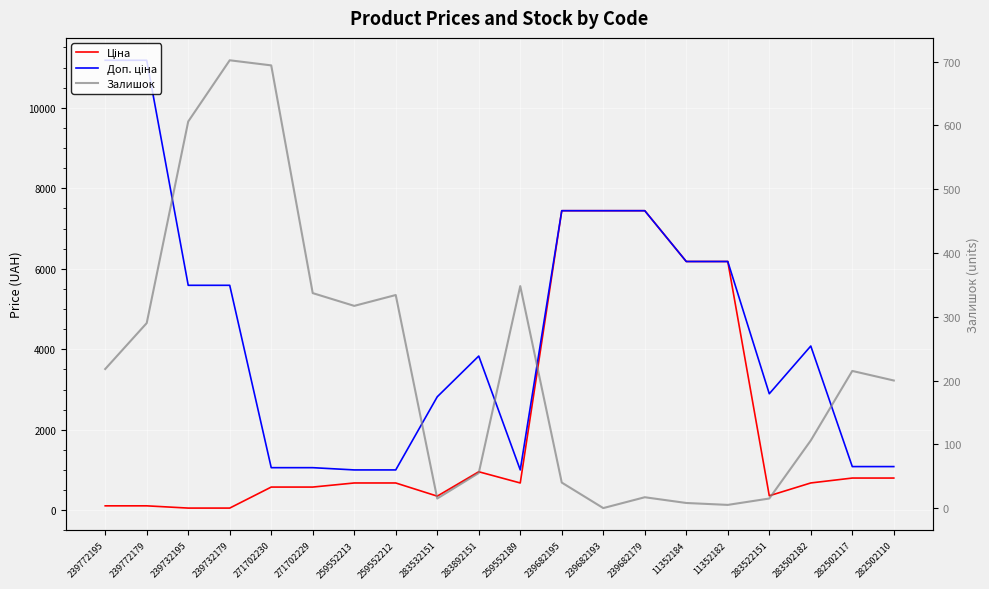

What is the spread (max minus min) of values at 239772179?

11070.2